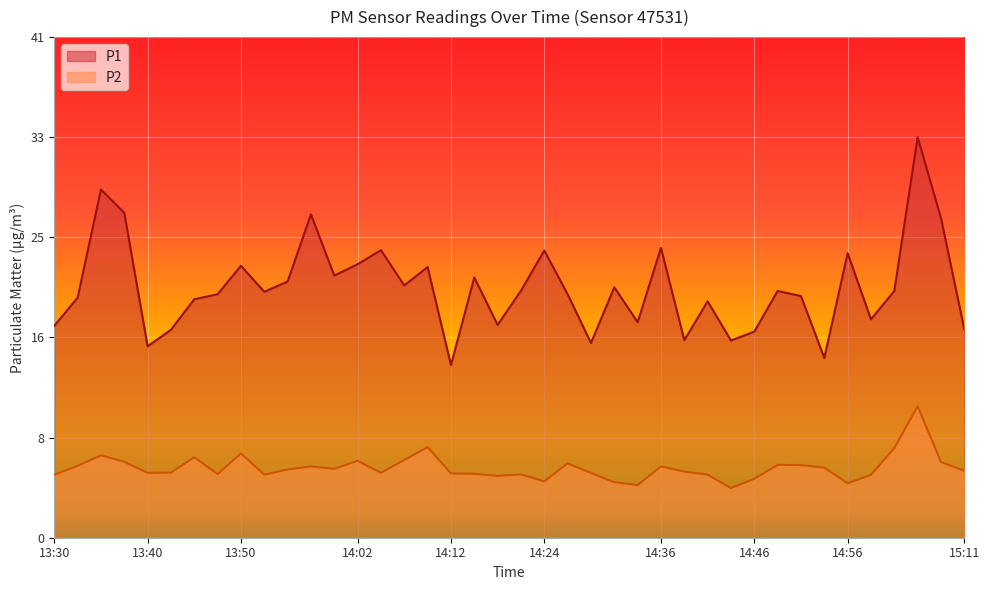

True or false: P1 and P2 intersect in this chart.

False